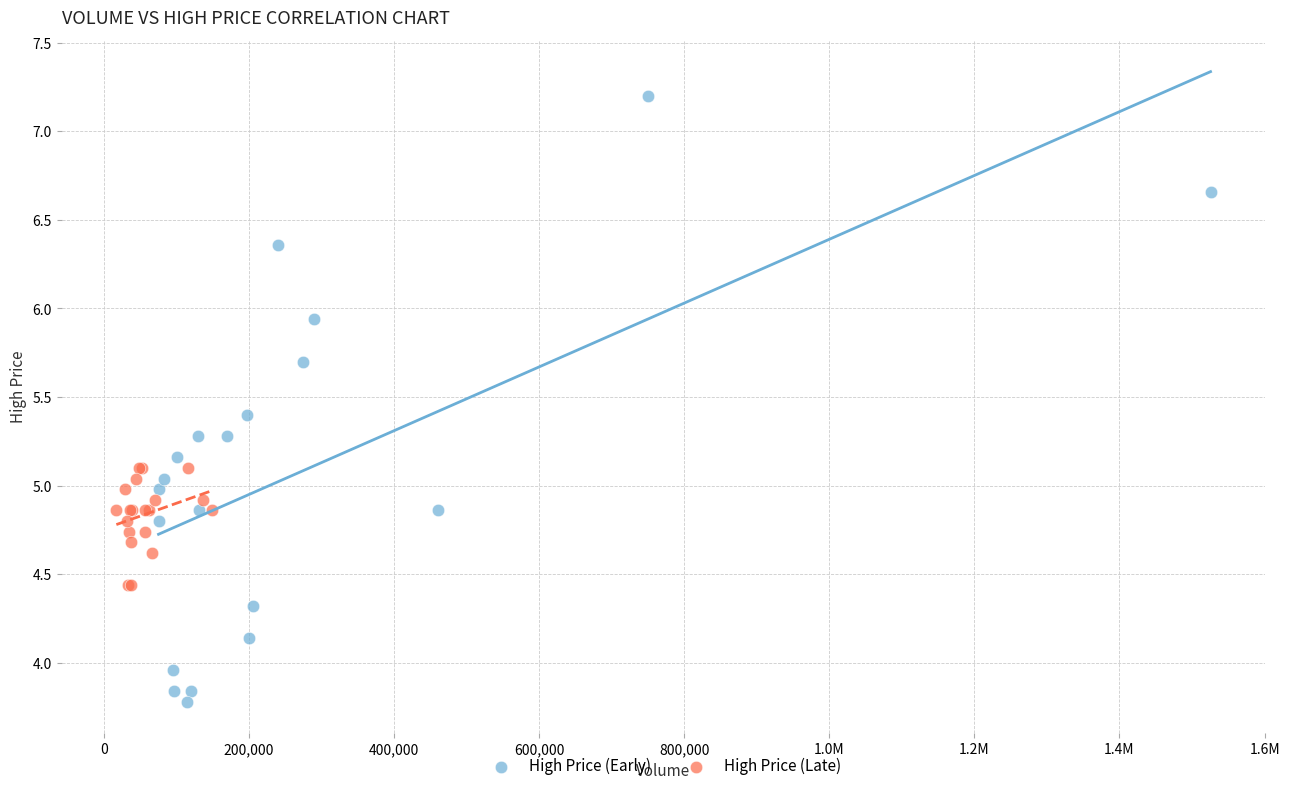

Which series has the largest Y range (max minus min)?

High Price (Early)